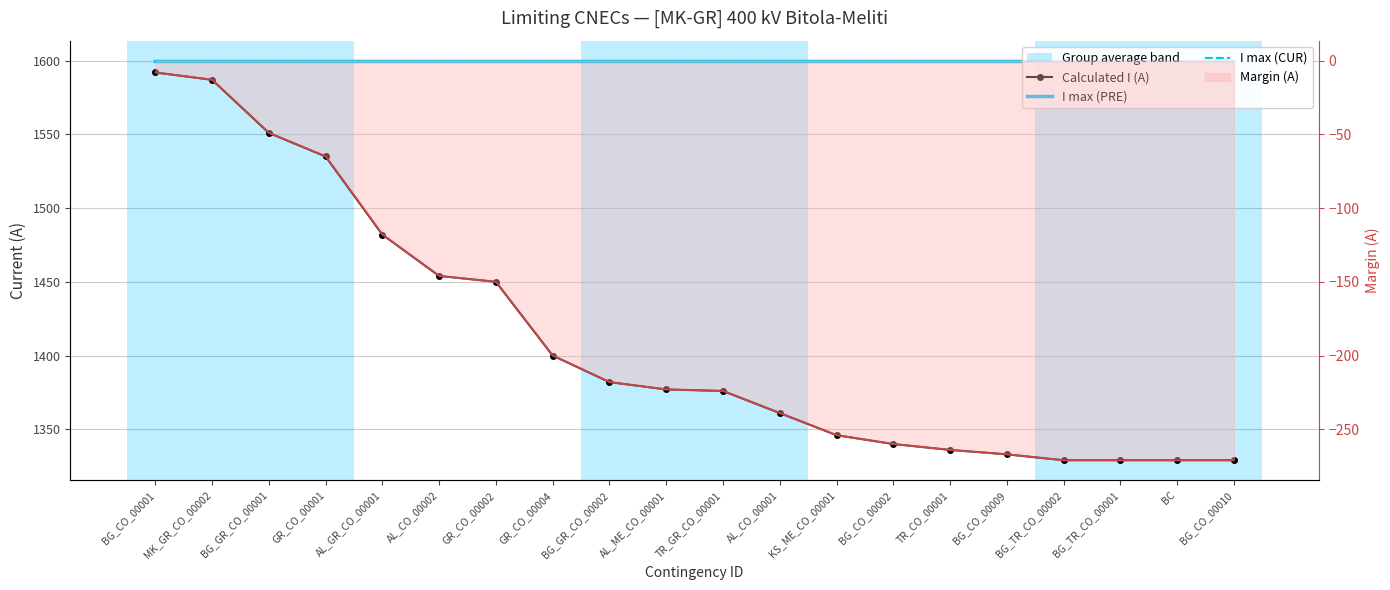

What is the label of the 9th point from the right?

AL_CO_00001